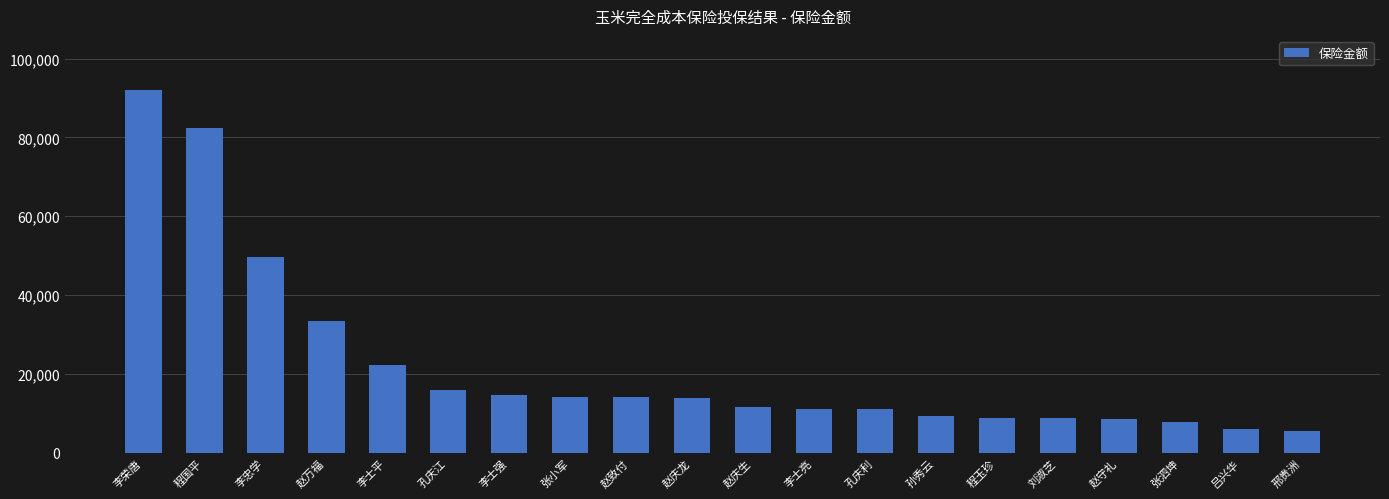

Where does the data first go above 13875?

李荣唐